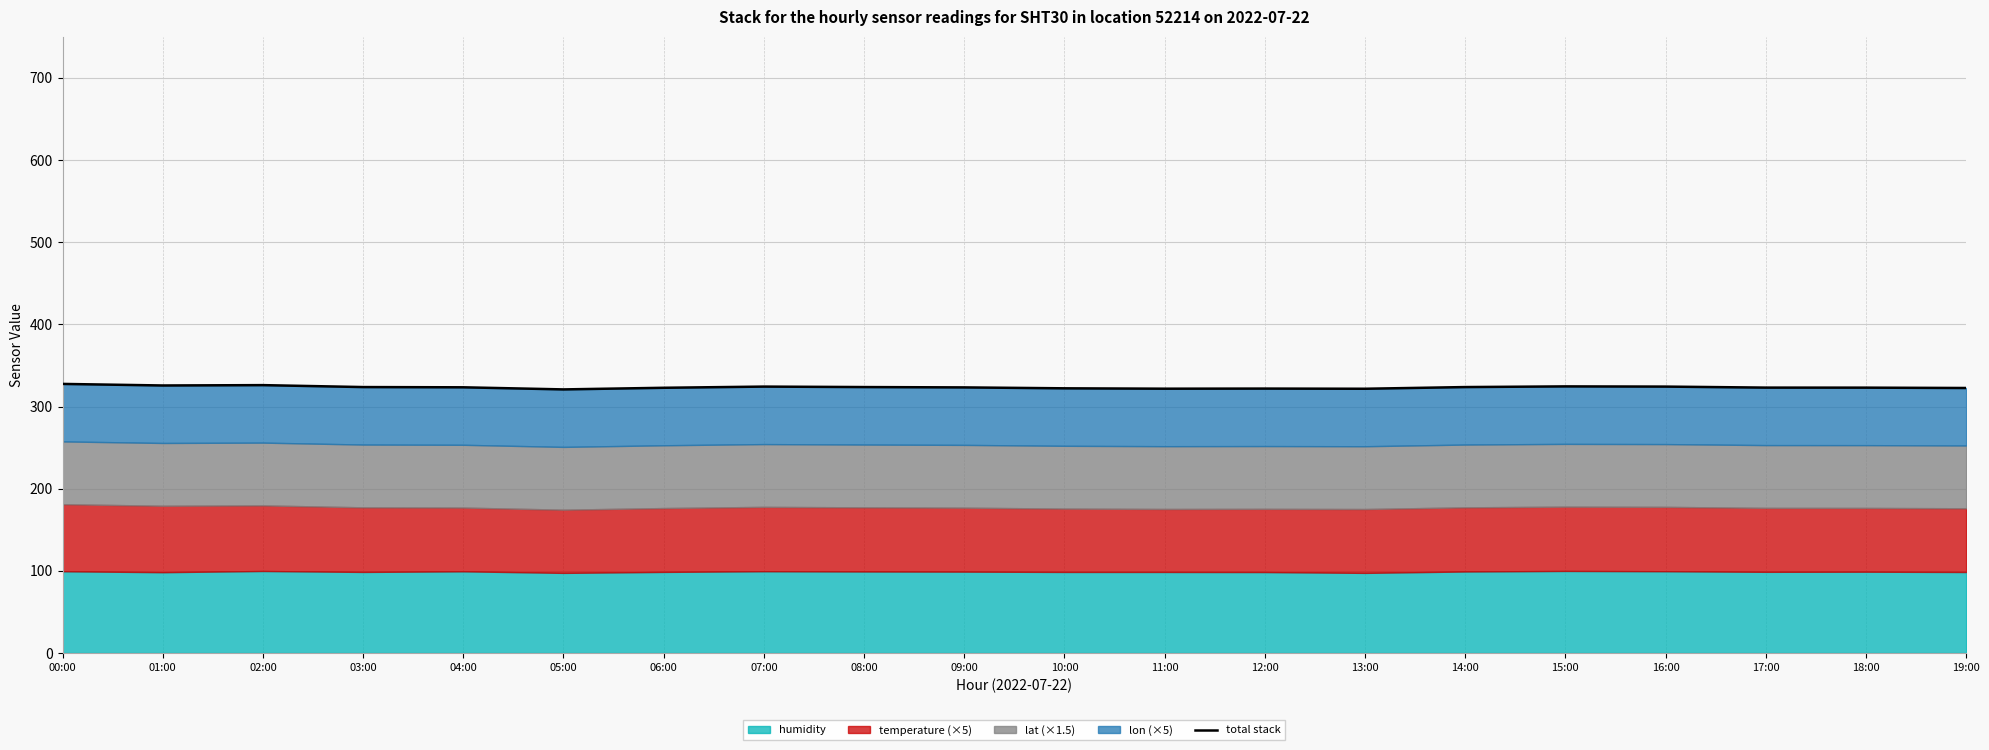

True or false: the data shows 324.3 at 16:00.

True